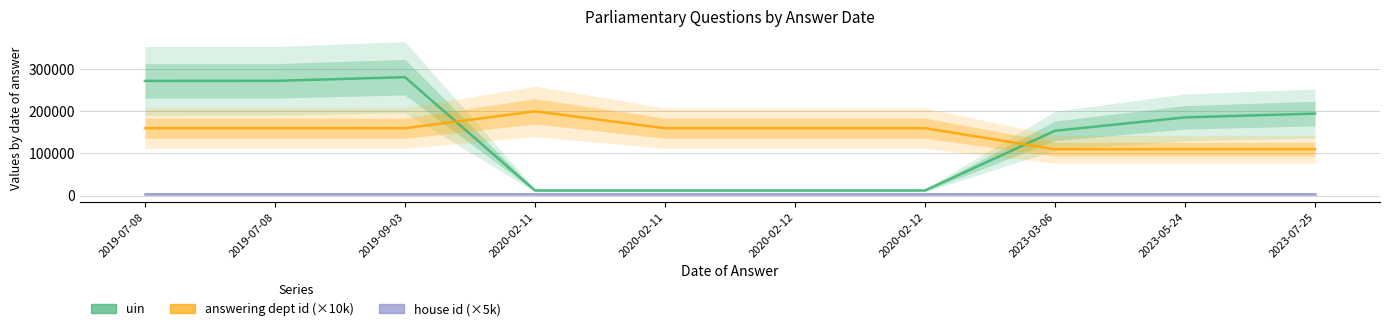

Reading left to right, extract all data points from this chart.

uin: 272225	272262	281067	12308	12306	12305	12307	153890	185647	194638
answering dept id: 160000	160000	160000	200000	160000	160000	160000	110000	110000	110000
house id: 5000	5000	5000	5000	5000	5000	5000	5000	5000	5000